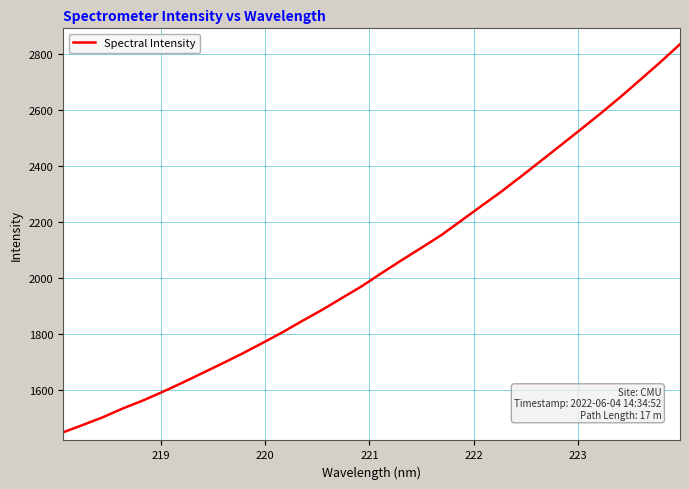

What is the greatest value displayed?

2836.5